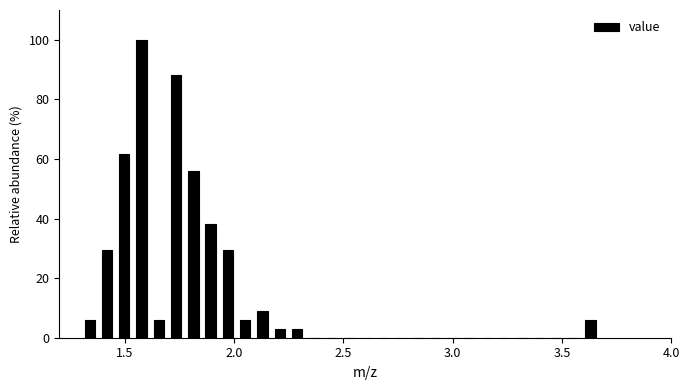

Read against the x-axis, roughly where is the centre of the tallest bar?

1.60